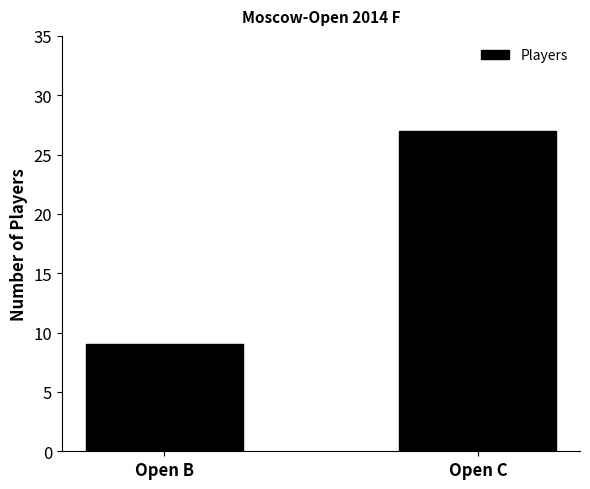

Count the number of categories in the chart.

2